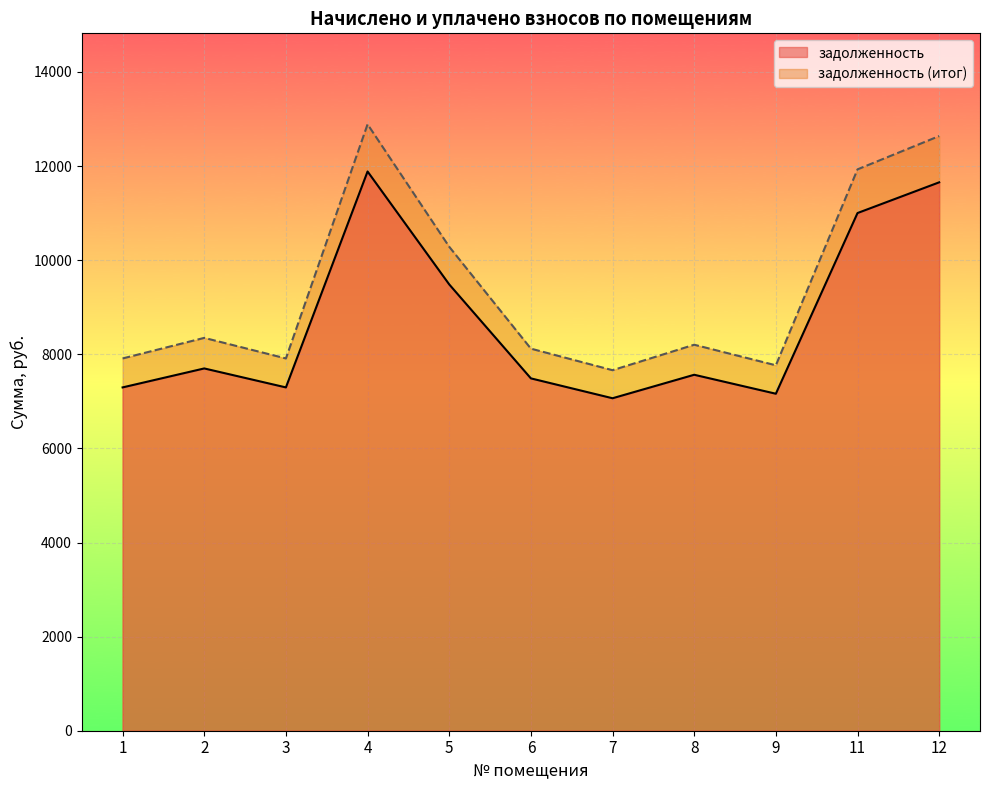

Reading left to right, transcribe all the data shown in this chart.

задолженность: 1=7296.0	2=7699.2	3=7296.0	4=11884.8	5=9484.8	6=7488.0	7=7065.6	8=7564.8	9=7161.6	11=11001.6	12=11654.4
задолженность (итог): 1=7911.6	2=8348.8	3=7911.6	4=12887.6	5=10285.1	6=8119.8	7=7661.8	8=8203.1	9=7765.9	11=11929.9	12=12637.7